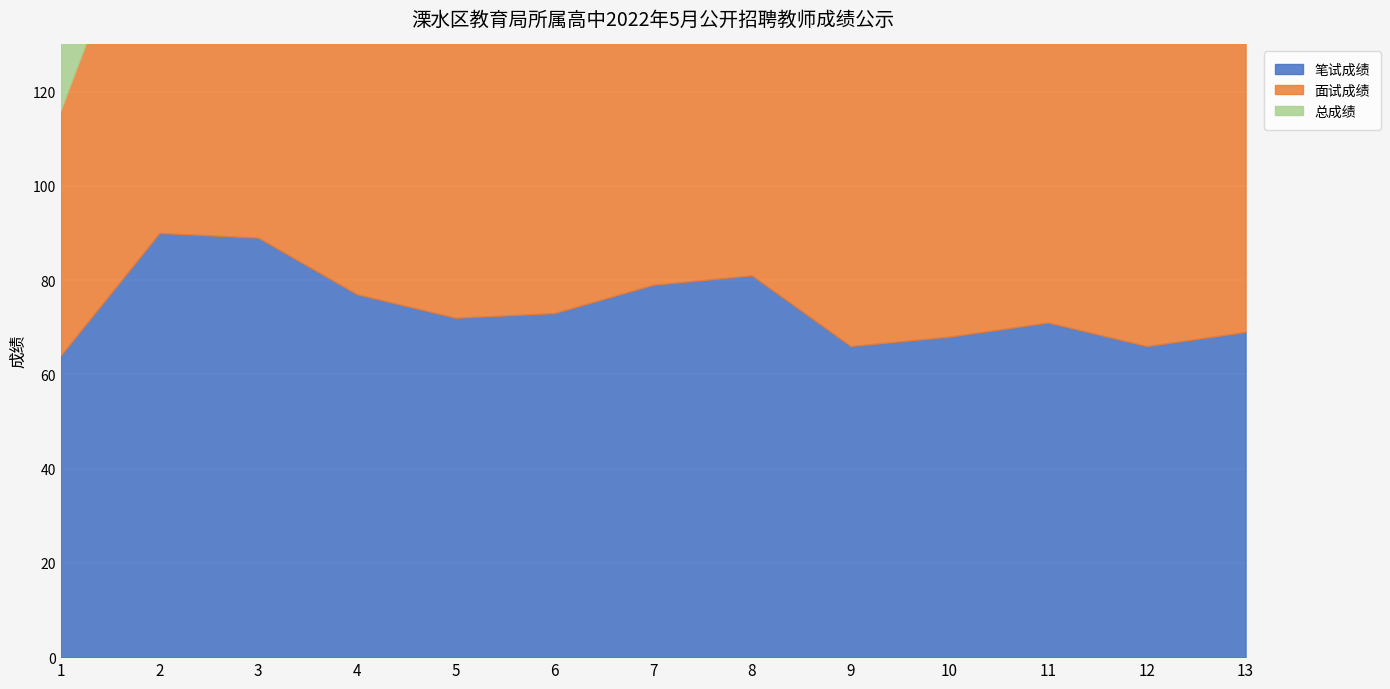

True or false: 笔试成绩 and 面试成绩 cross at least once.

True